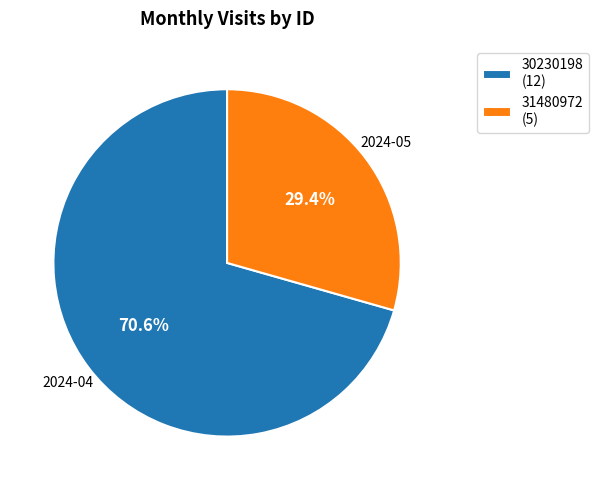

Which has a higher value, 30230198 or 31480972?

30230198